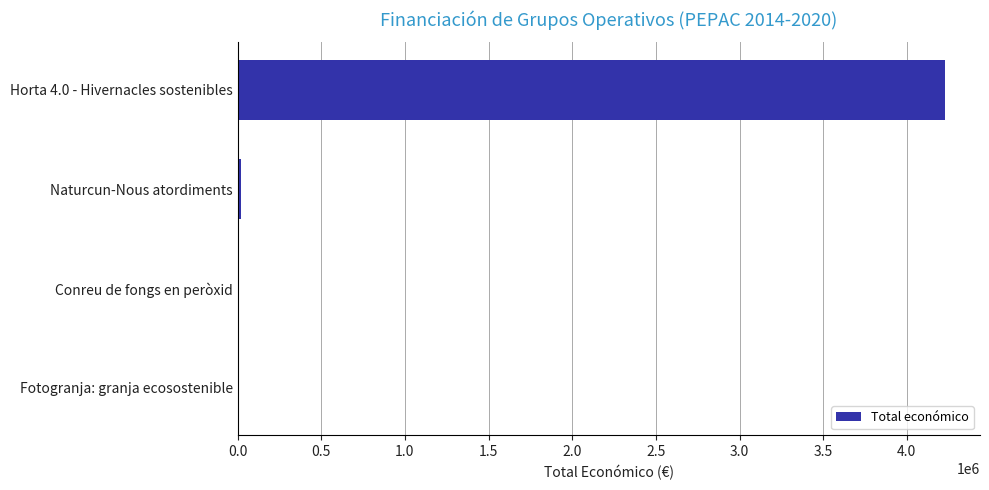

Which category has the highest value across all series?

Horta 4.0 - Hivernacles sostenibles